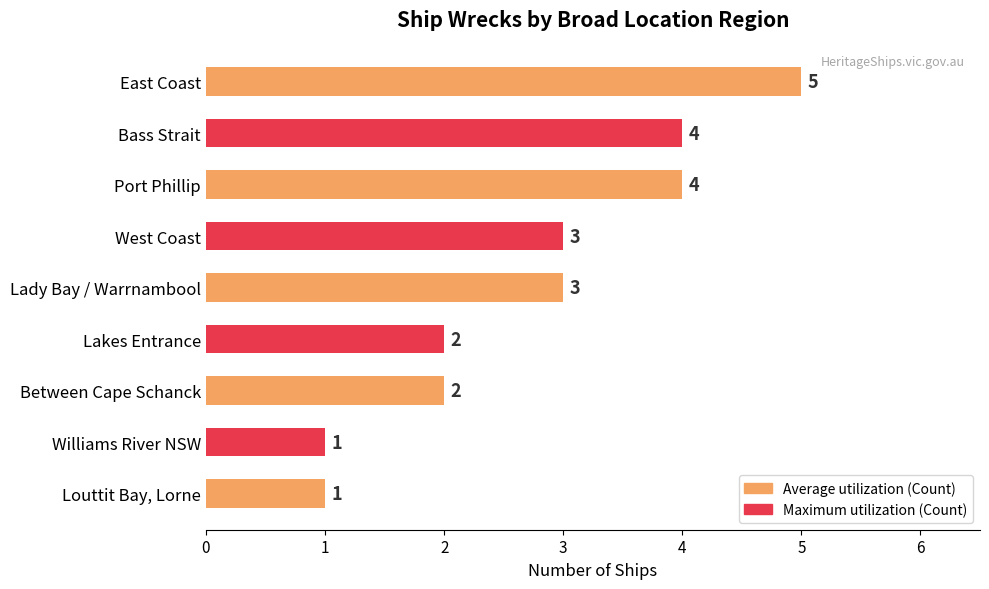

What is the minimum value shown in the chart?

1